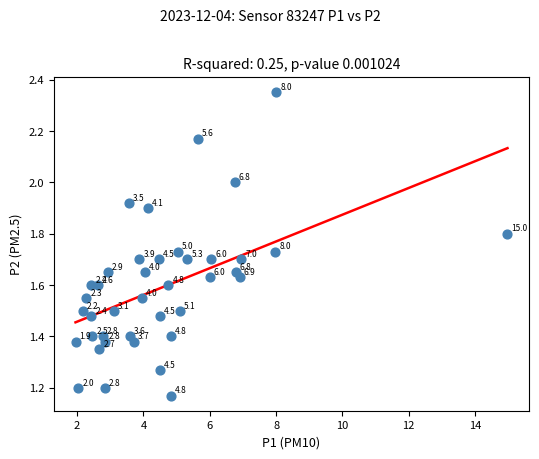

What is the range of X values (max minus min)?

13.0